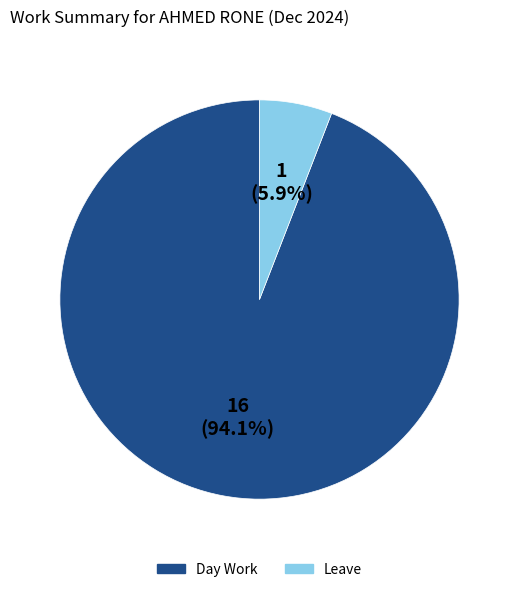

Does any single category account for the majority?

Yes